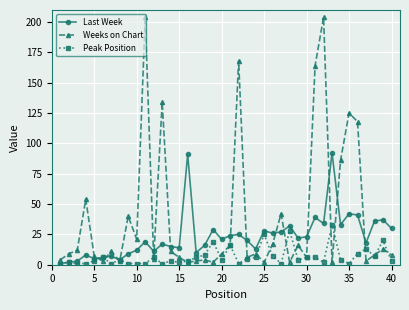

Which series has the largest range (max minus min)?

Weeks on Chart